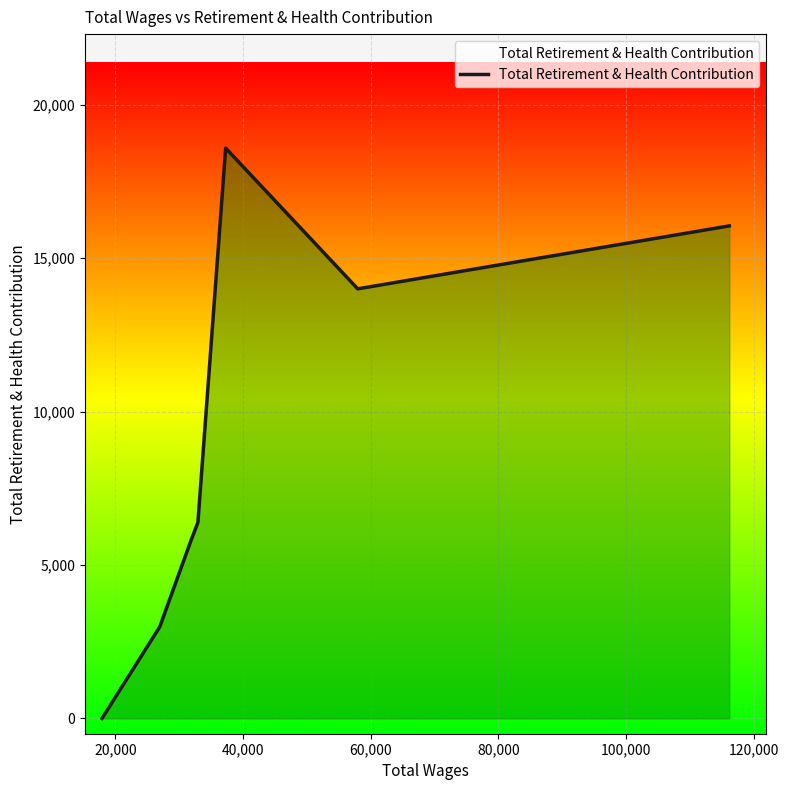

What is the maximum value shown in the chart?

18588